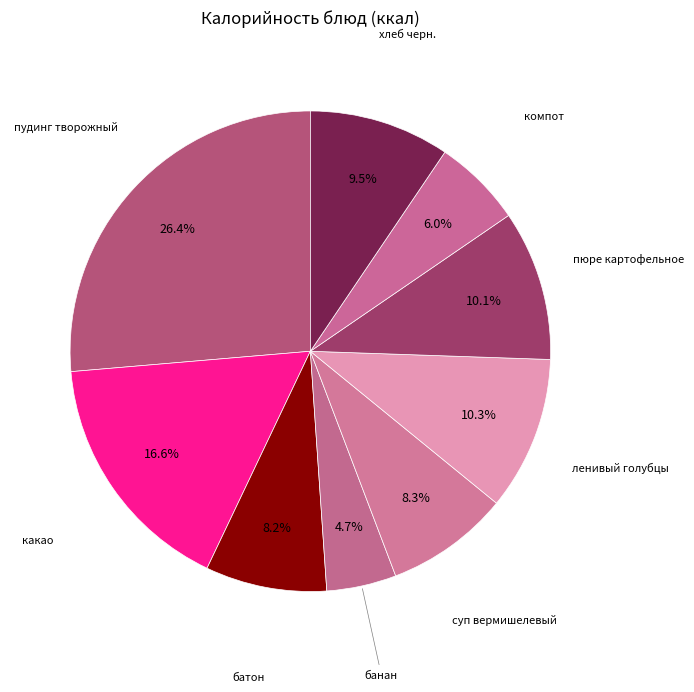

How many segments does this pie chart have?

9